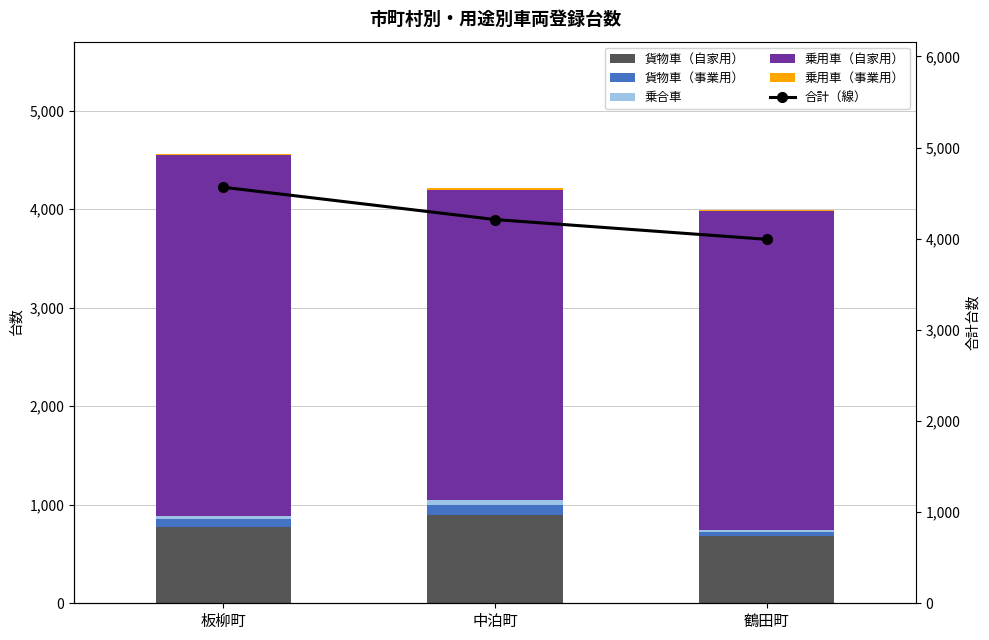

How many groups of bars are there?

3